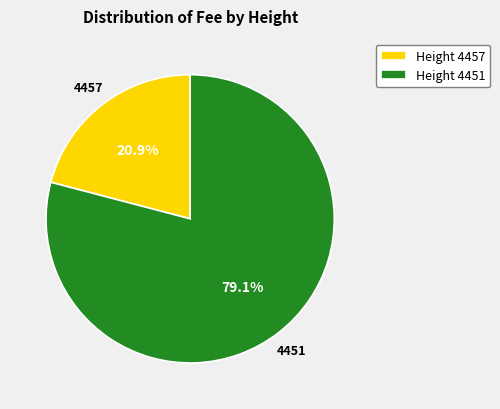

Does any single category account for the majority?

Yes